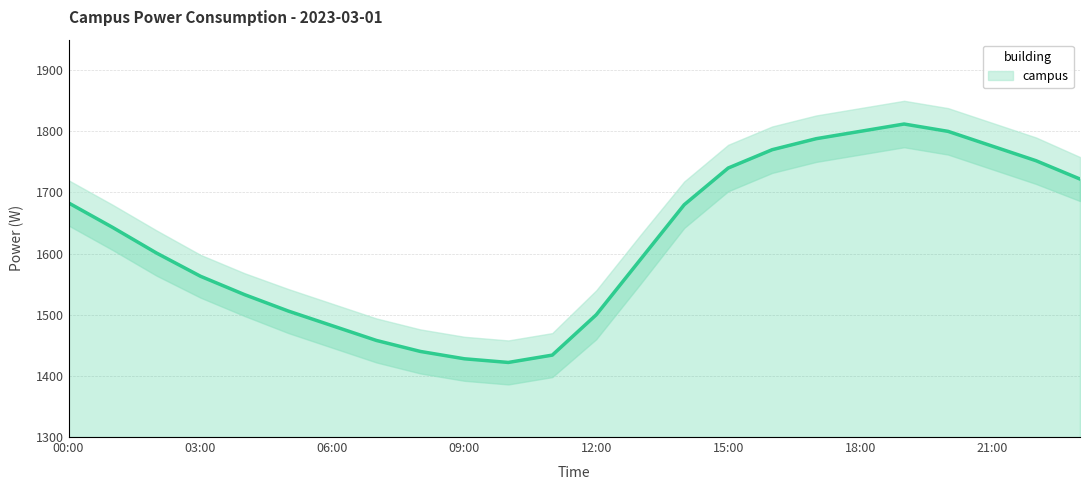

What is the value of the 21st point from the left?

1800